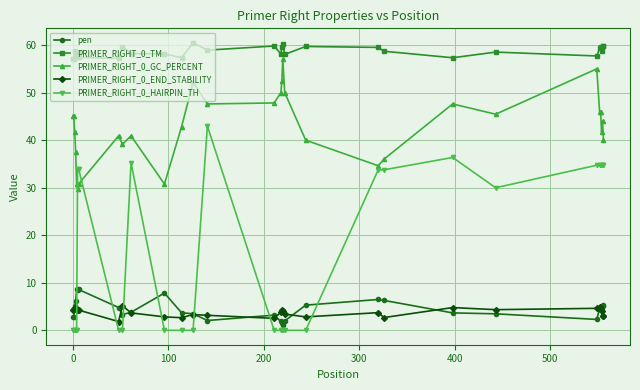

What is the value of the PRIMER_RIGHT_0_GC_PERCENT point at the 11th from the left?

30.8